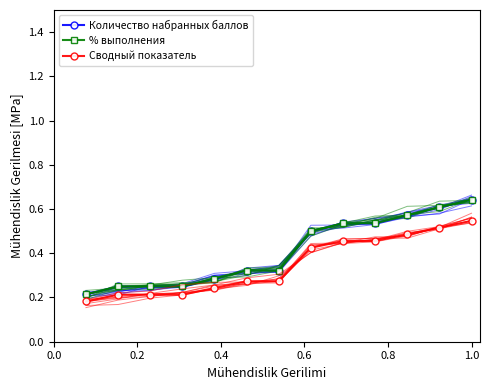

Is the value of Количество набранных баллов at 0.6 greater than the value of % выполнения at 1.0?

No